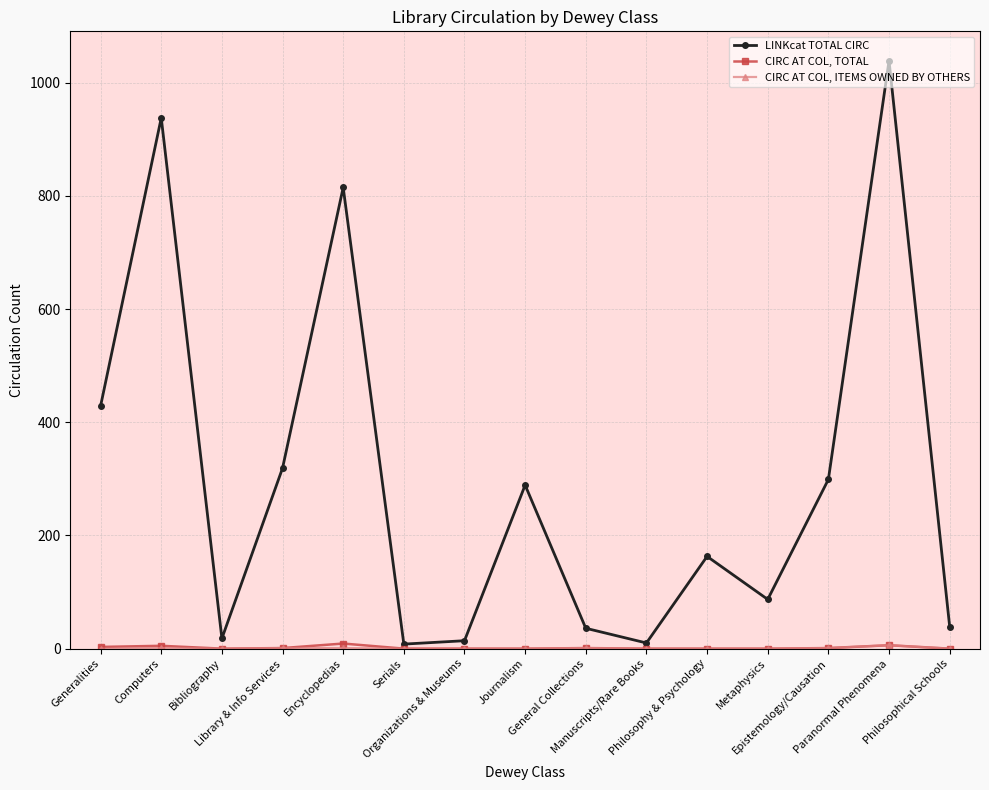

In LINKcat TOTAL CIRC, how many points are lower than both neighbors (excluding endpoints)?

4